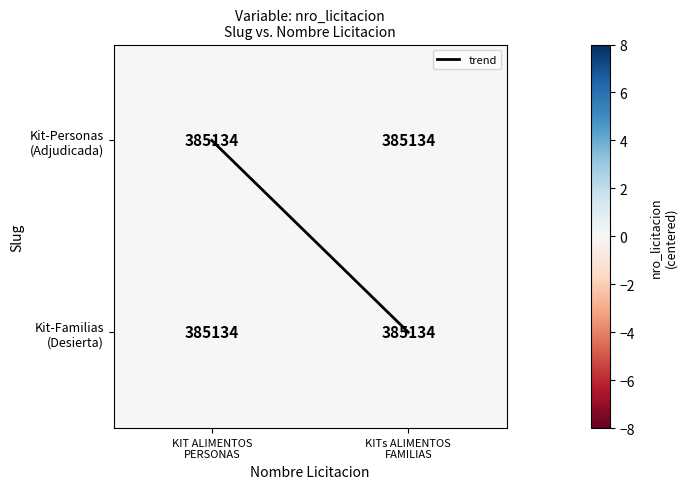

Is it true that trend equals 1 at KITs ALIMENTOS
FAMILIAS?

False